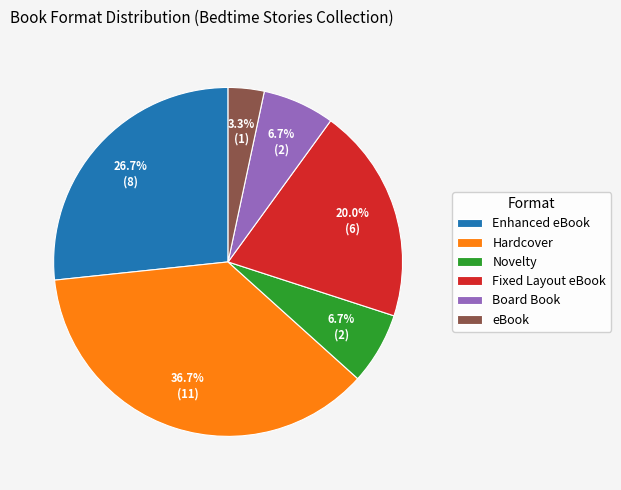

Does any single category account for the majority?

No